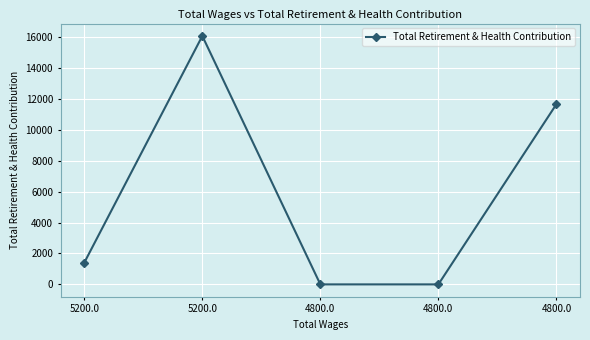

How many values are below 1406?

2